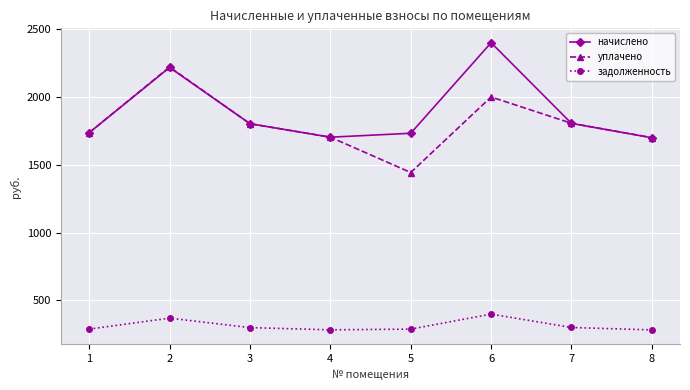

What is the difference between the maximum and minimum values in the задолженность series?

116.3